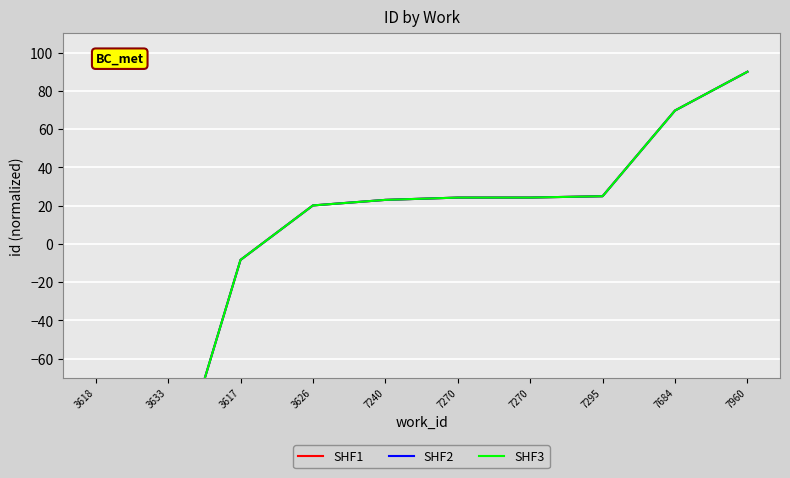

Where is SHF3 nearest to the value -22?

3617